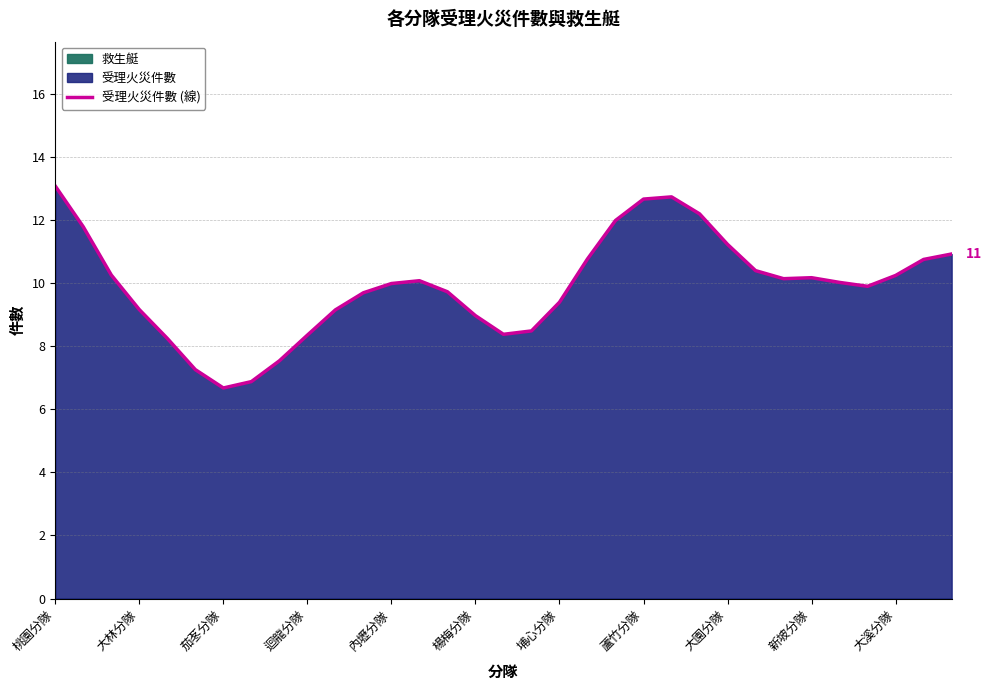

What is the value of the 30th point from the left?

9.9